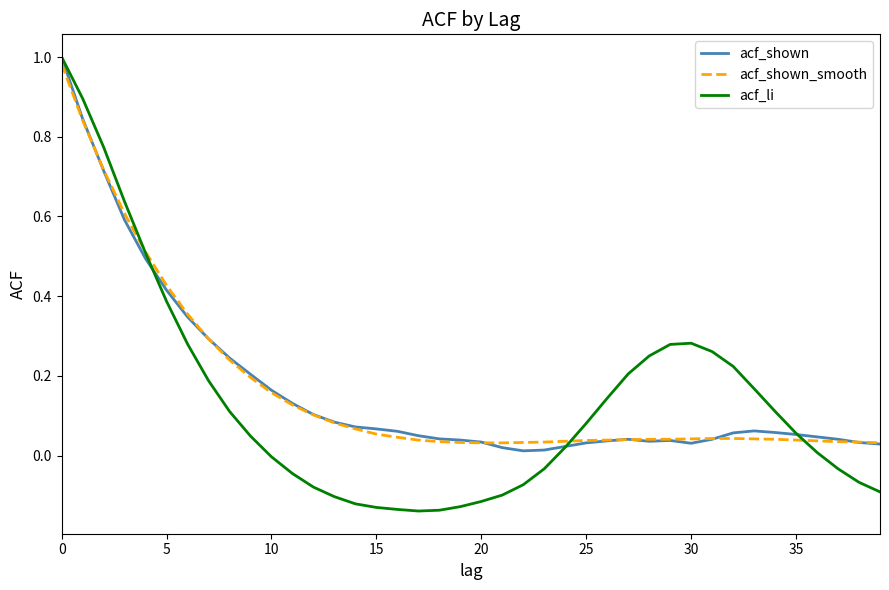

How many lines are shown in the chart?

3